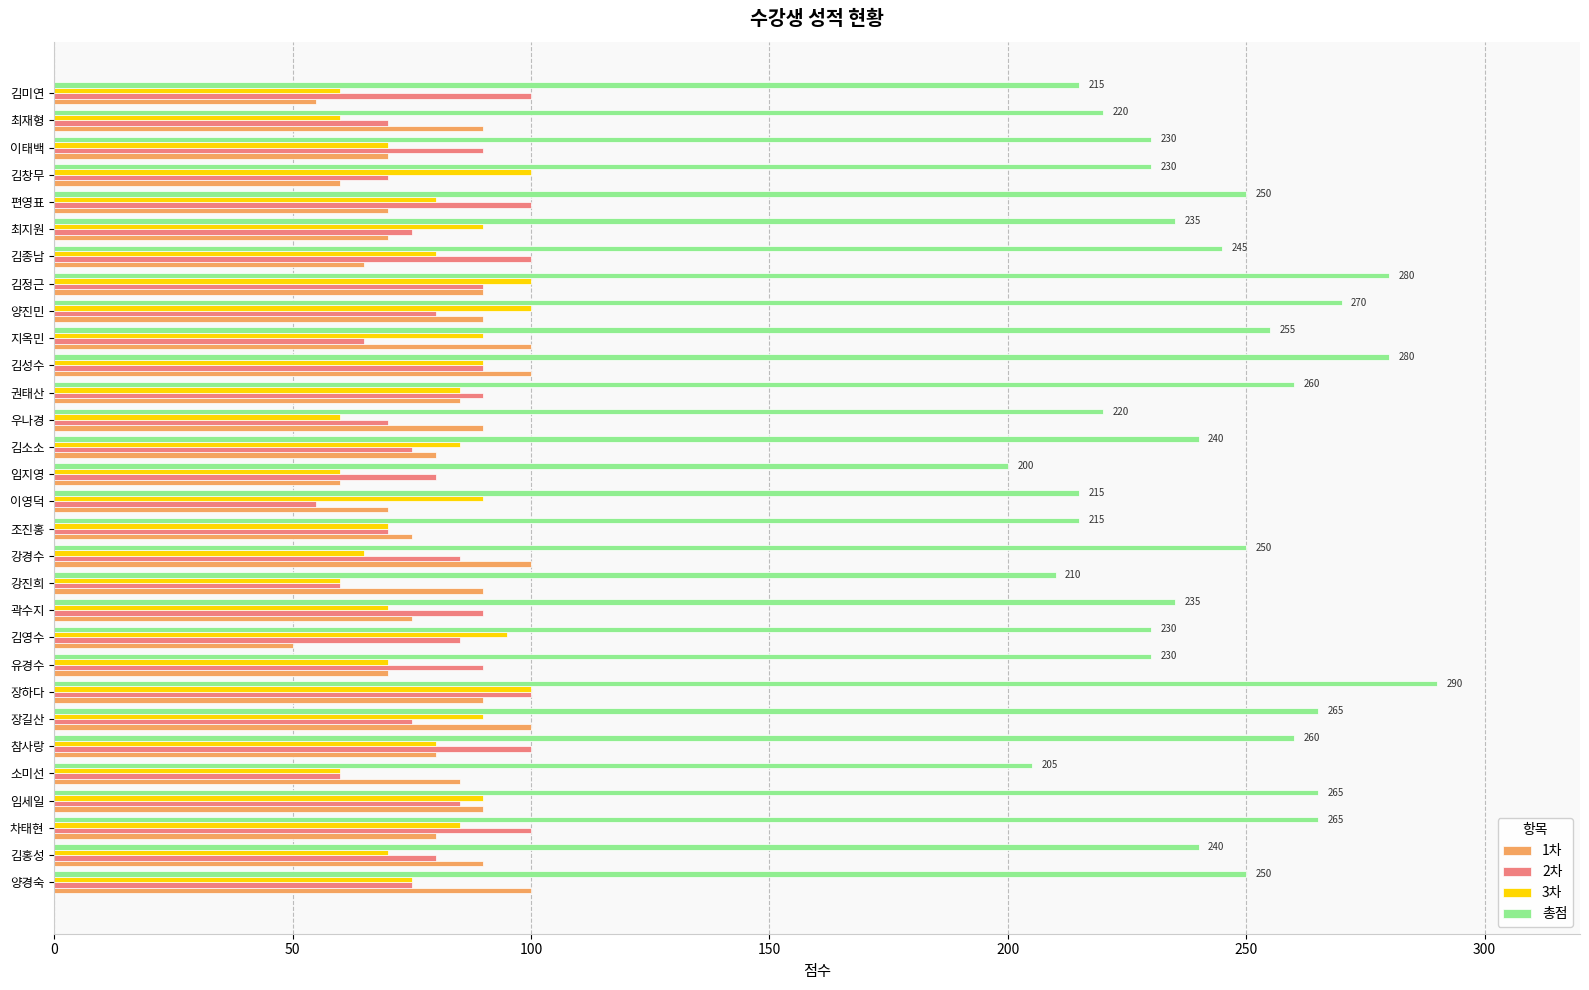

What is the total value across all series at 곽수지?

470